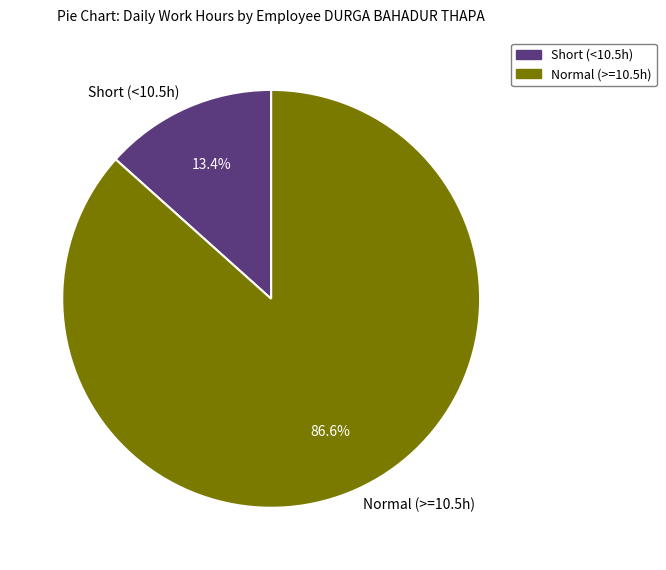

Approximately how many times larger is the value at Normal (>=10.5h) compared to Short (<10.5h)?

6.5